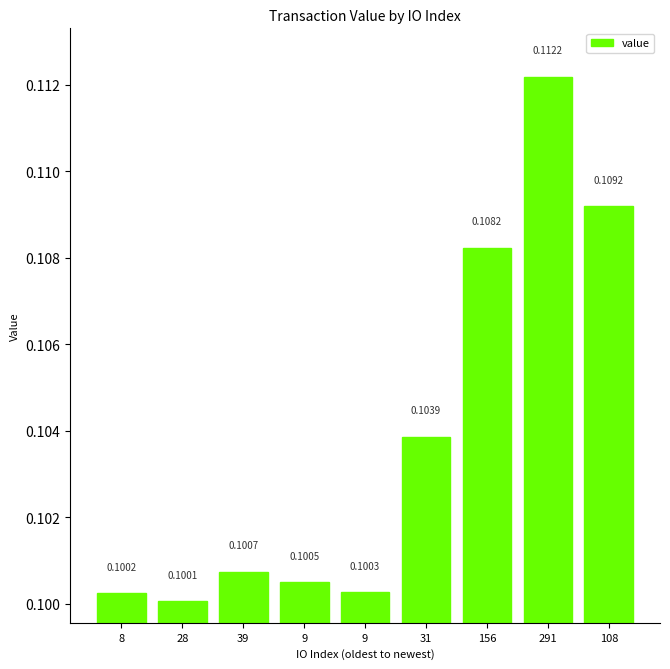

List the labels in order of value, smallest first.

28, 8, 9, 9, 39, 31, 156, 108, 291